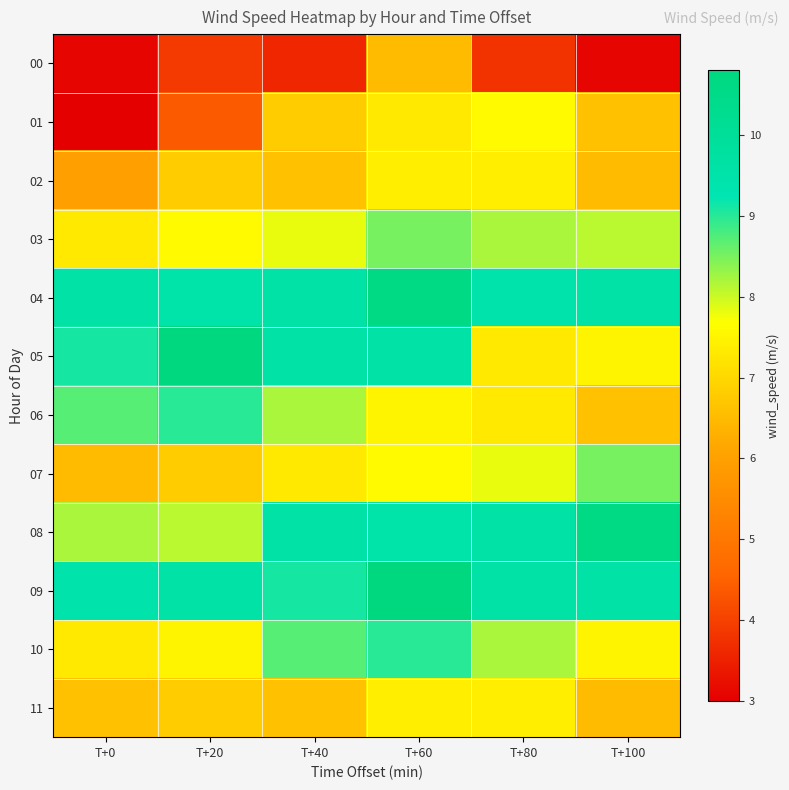

Reading right to left, what are all the values shown in this chart?

00: T+100=3.1	T+80=3.8	T+60=6.5	T+40=3.6	T+20=3.9	T+0=3.1
01: T+100=6.6	T+80=7.6	T+60=7.3	T+40=6.8	T+20=4.4	T+0=3.0
02: T+100=6.5	T+80=7.4	T+60=7.4	T+40=6.6	T+20=6.8	T+0=6.0
03: T+100=8.1	T+80=8.2	T+60=8.5	T+40=7.8	T+20=7.6	T+0=7.3
04: T+100=9.6	T+80=9.4	T+60=10.6	T+40=9.6	T+20=9.5	T+0=9.6
05: T+100=7.5	T+80=7.3	T+60=9.6	T+40=9.6	T+20=10.8	T+0=9.1
06: T+100=6.6	T+80=7.3	T+60=7.5	T+40=8.2	T+20=9.0	T+0=8.7
07: T+100=8.5	T+80=7.8	T+60=7.6	T+40=7.3	T+20=6.8	T+0=6.5
08: T+100=10.6	T+80=9.6	T+60=9.5	T+40=9.6	T+20=8.1	T+0=8.2
09: T+100=9.6	T+80=9.6	T+60=10.8	T+40=9.1	T+20=9.6	T+0=9.4
10: T+100=7.5	T+80=8.2	T+60=9.0	T+40=8.7	T+20=7.5	T+0=7.3
11: T+100=6.5	T+80=7.4	T+60=7.4	T+40=6.6	T+20=6.8	T+0=6.6